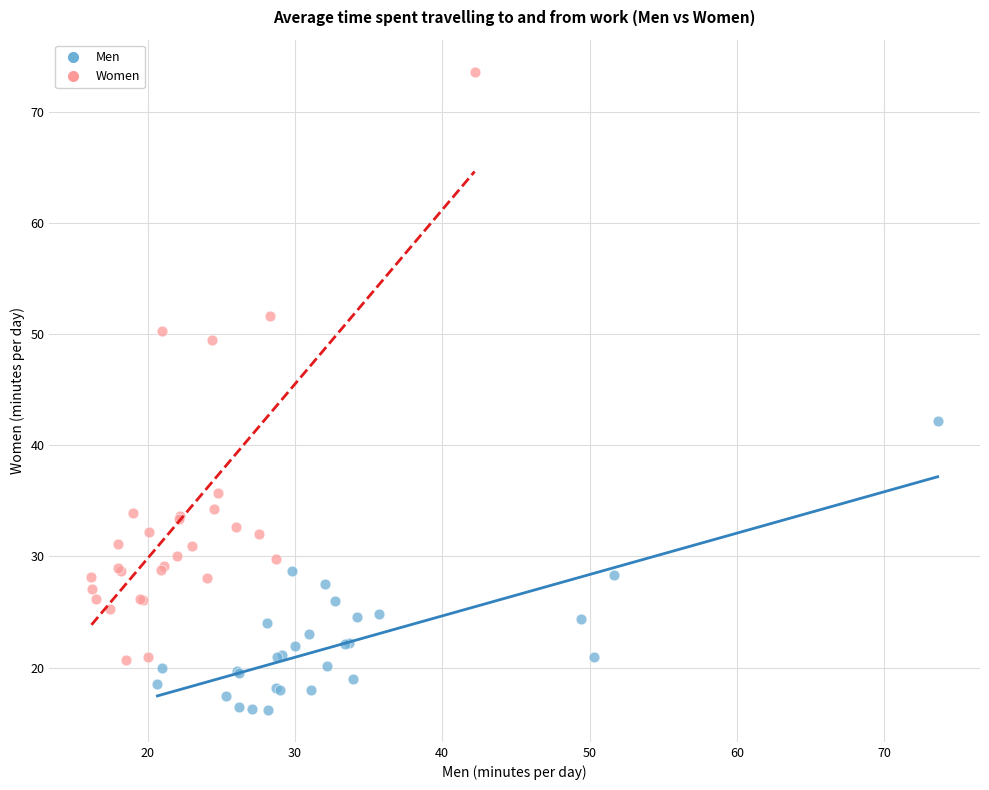

Which series has the largest Y range (max minus min)?

Women